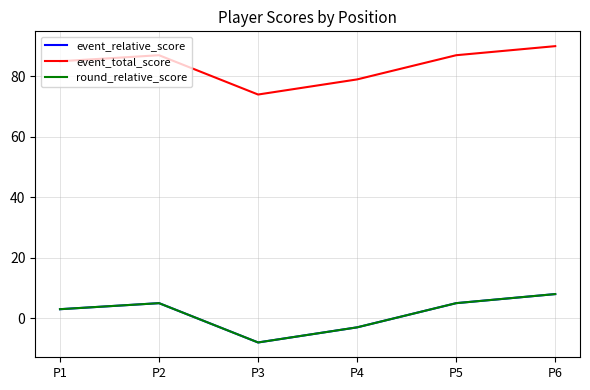

What is the sum of all event_total_score values?

502